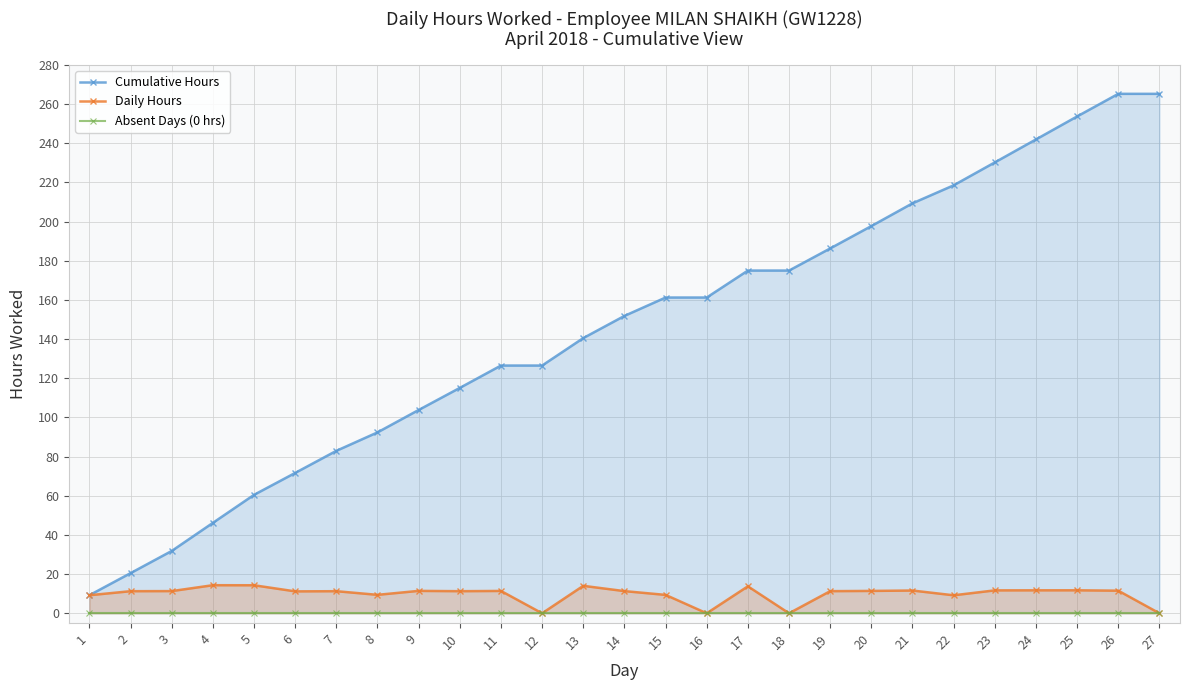

The value of Daily Hours at 8 is 4.1. True or false?

False